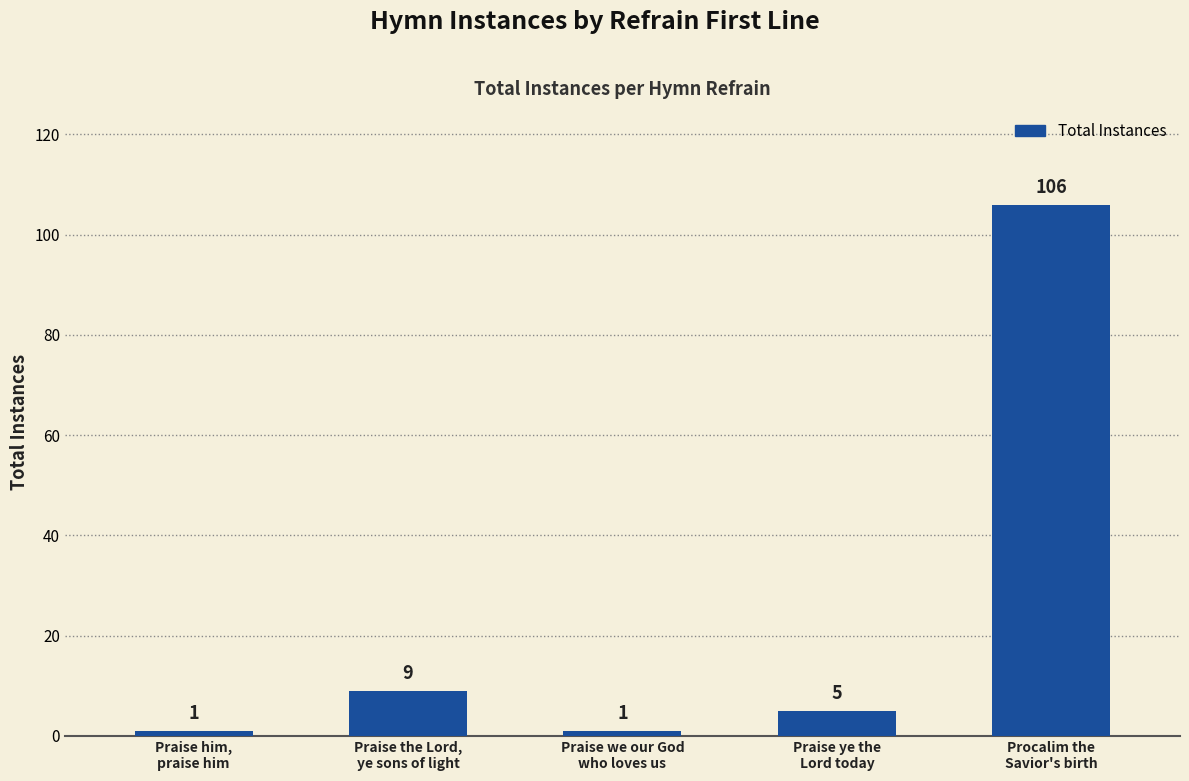

What is the difference between the maximum and second lowest values?

105